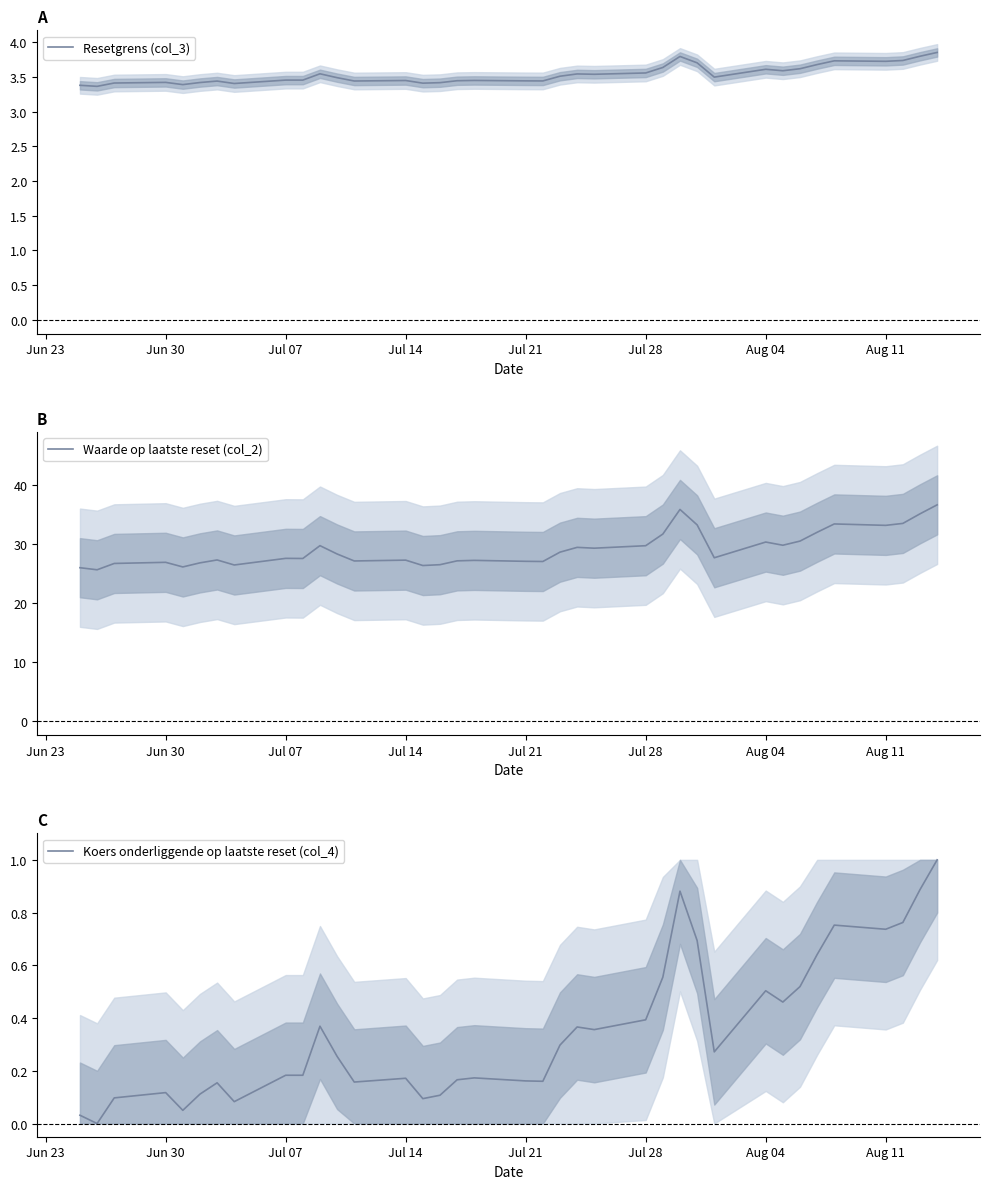

Is it true that Resetgrens (col_3) equals 3.4 at Jun 30?

True